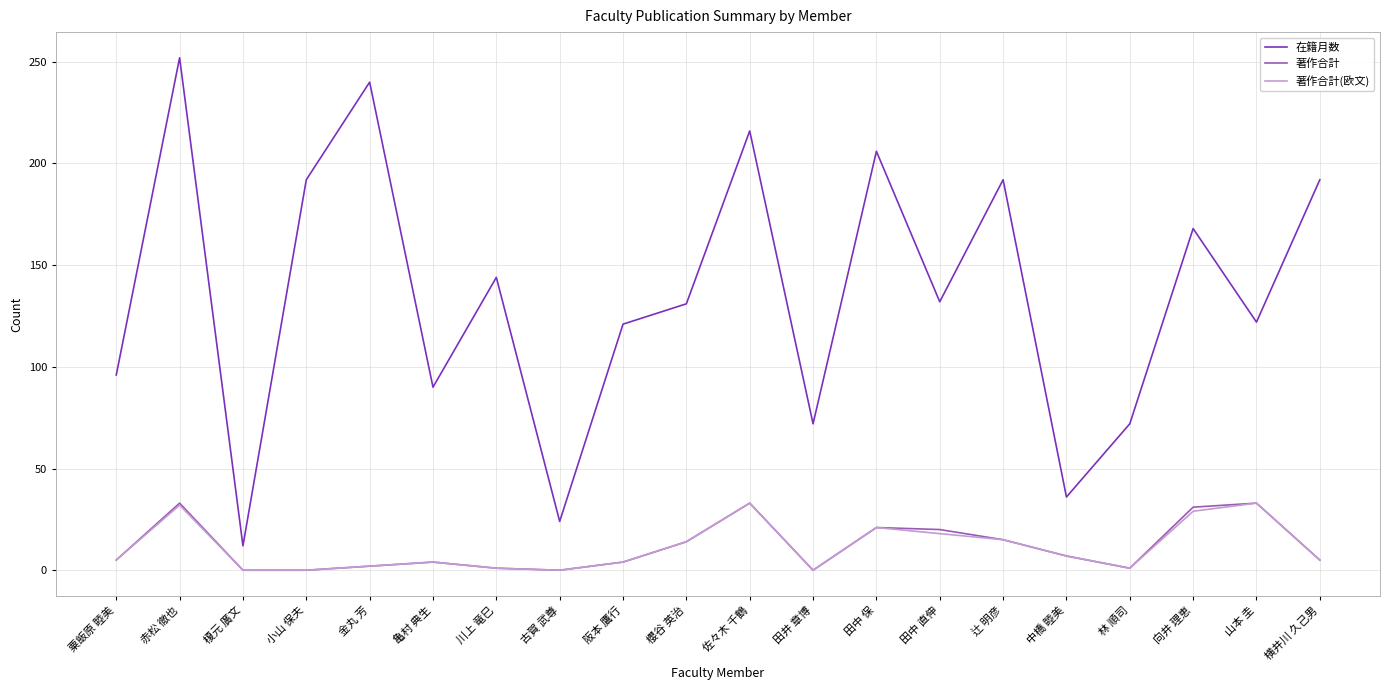

Which label corresponds to the largest value in the chart?

赤松 徹也